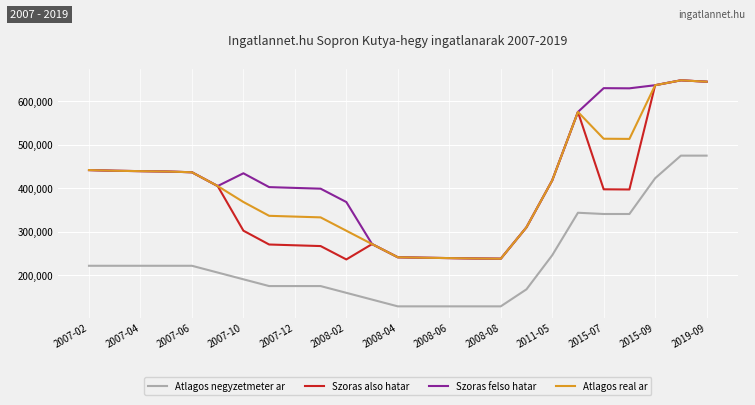

How many lines are shown in the chart?

4